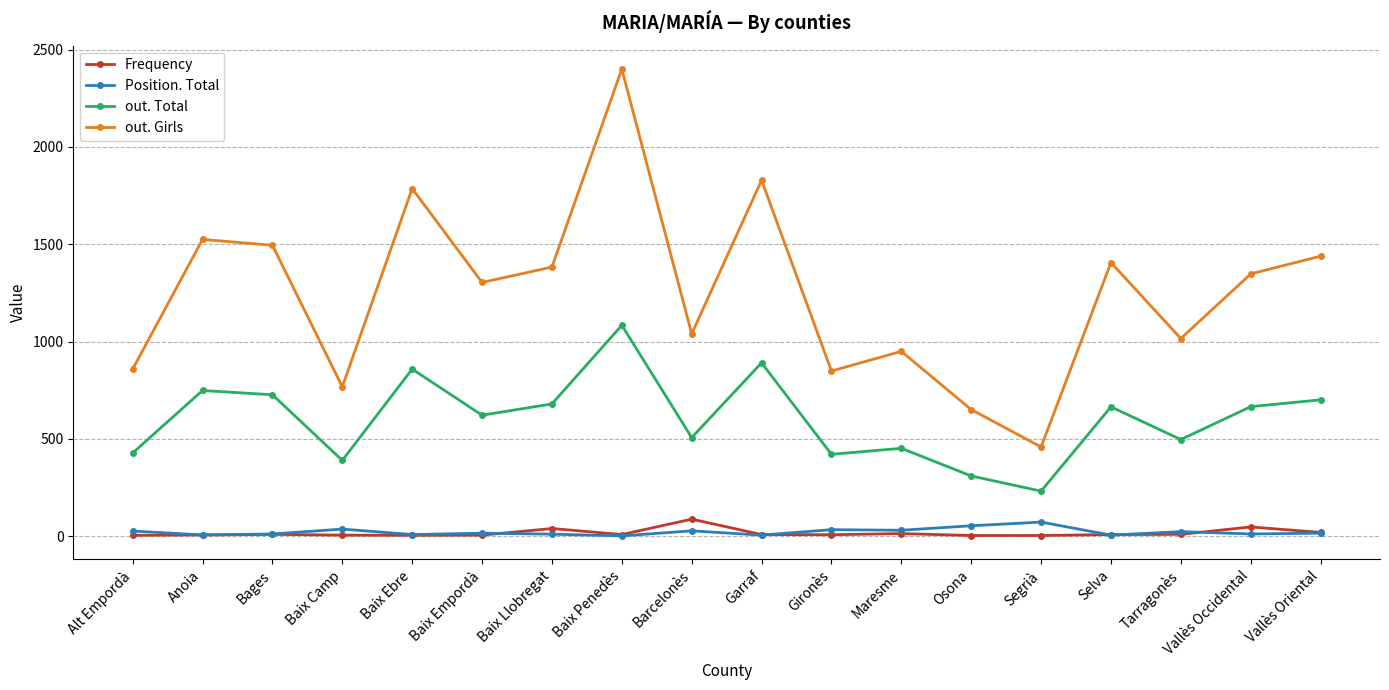

True or false: out. Total and Position. Total cross at least once.

False